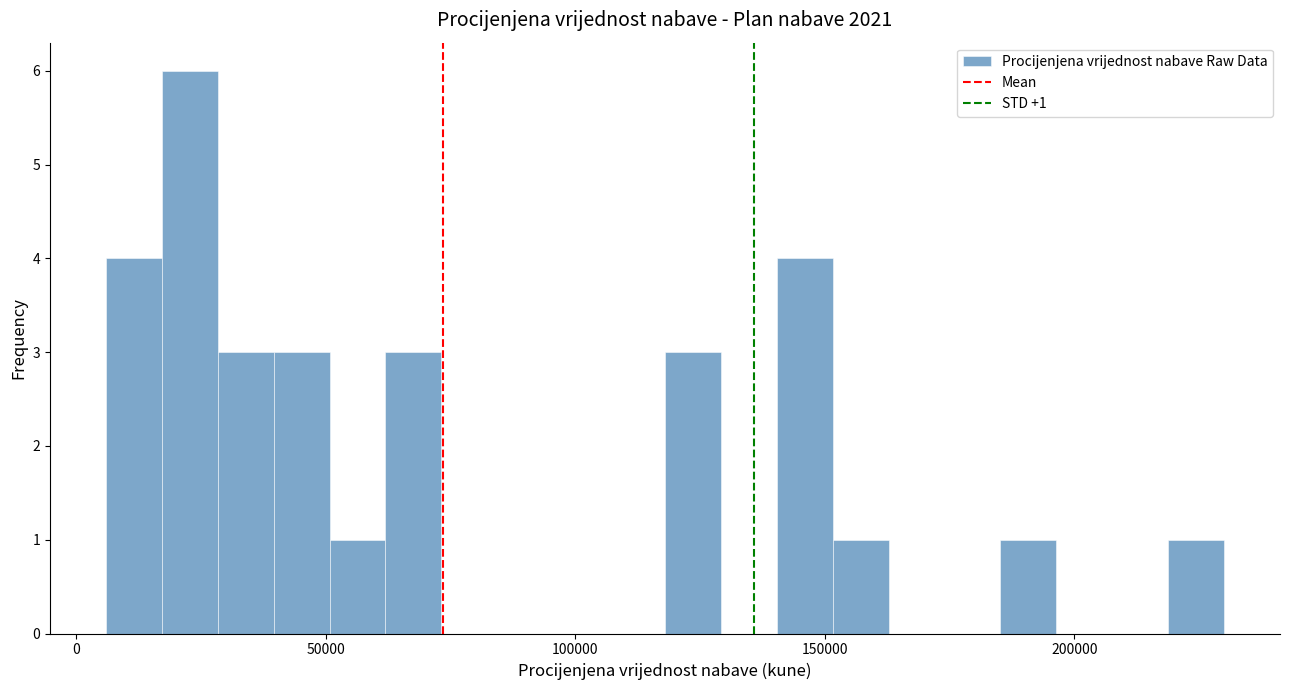

Read against the x-axis, roughly where is the centre of the tallest bar?

25000